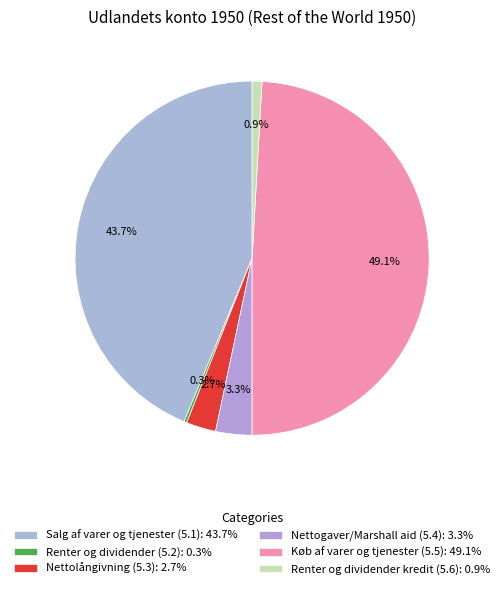

What is the smallest slice in the pie chart?

Renter og dividender (5.2)